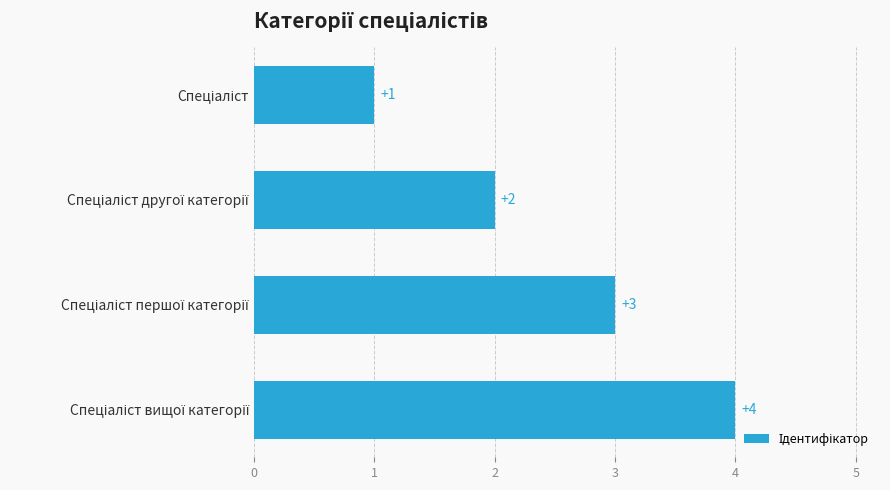

How many values are between 2 and 4?

3